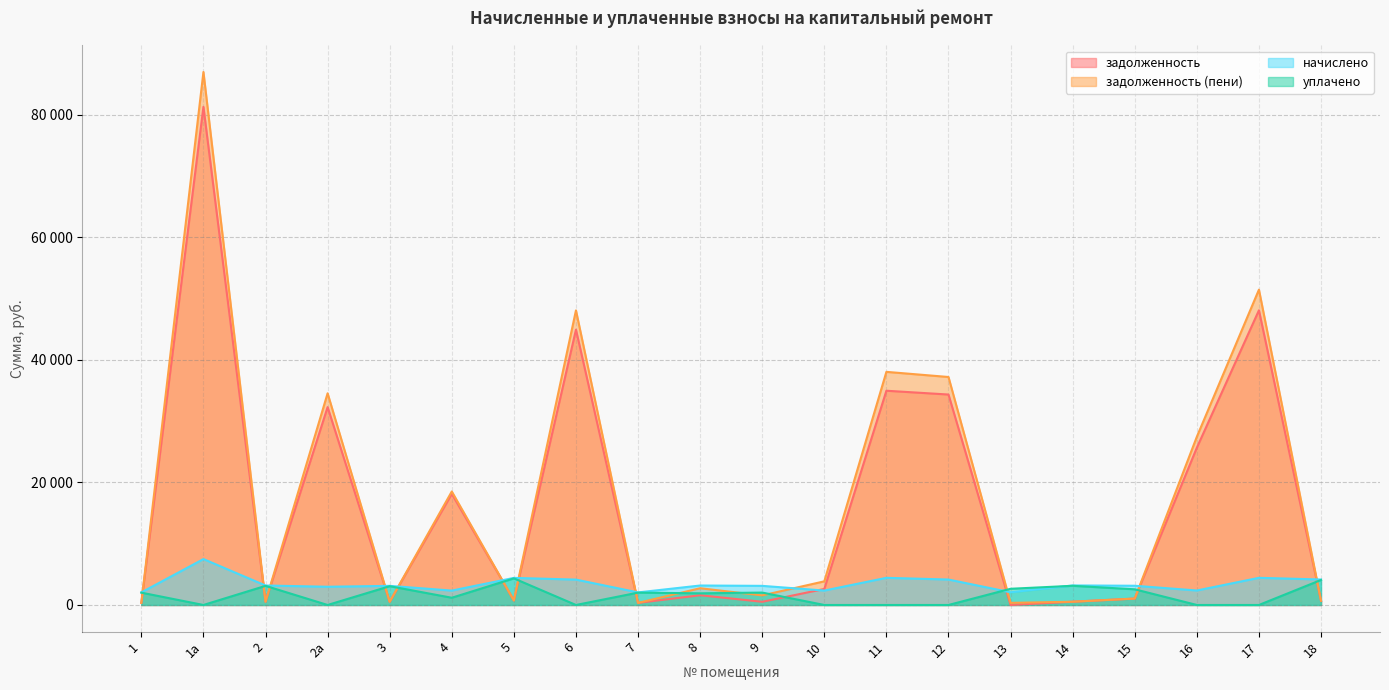

What is the difference between the highest and lowest values at 12?

37212.7